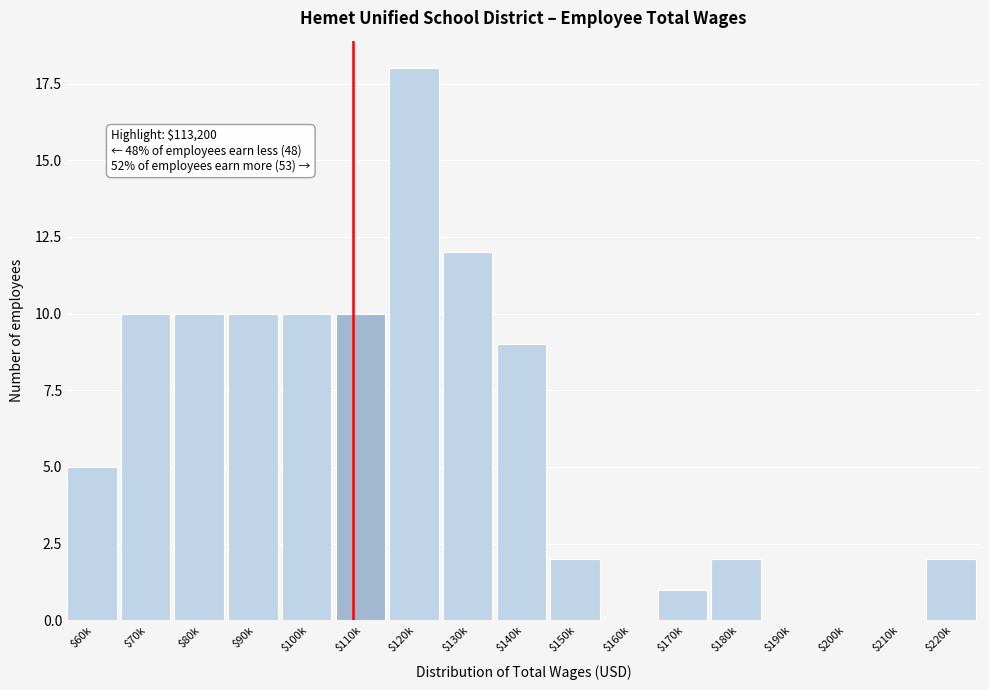

What is the sum of all values?

101